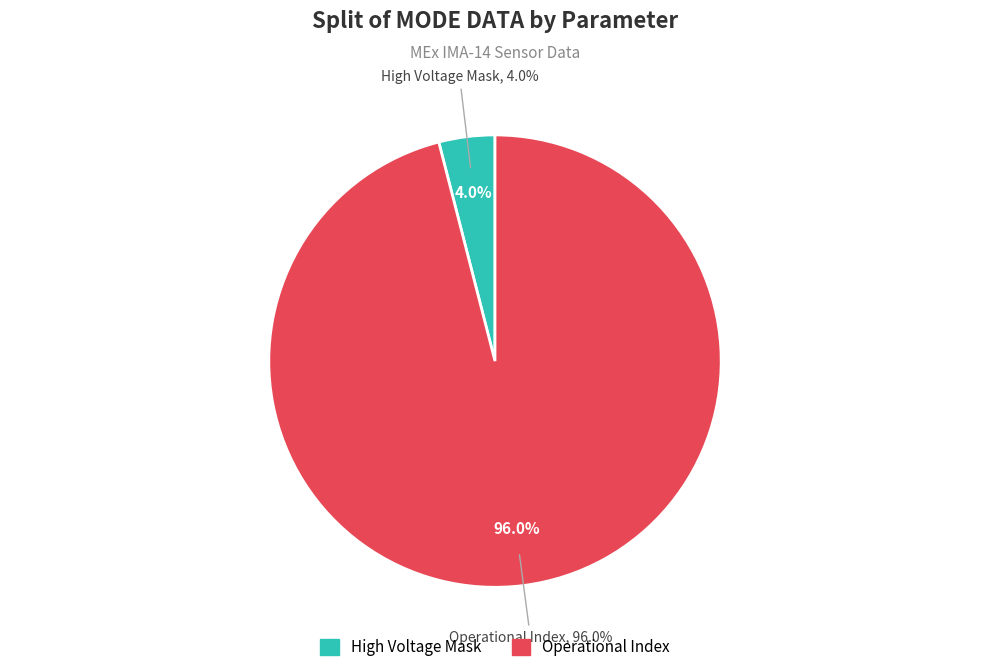

True or false: Energy Cycle Mode accounts for 0% of the total.

True